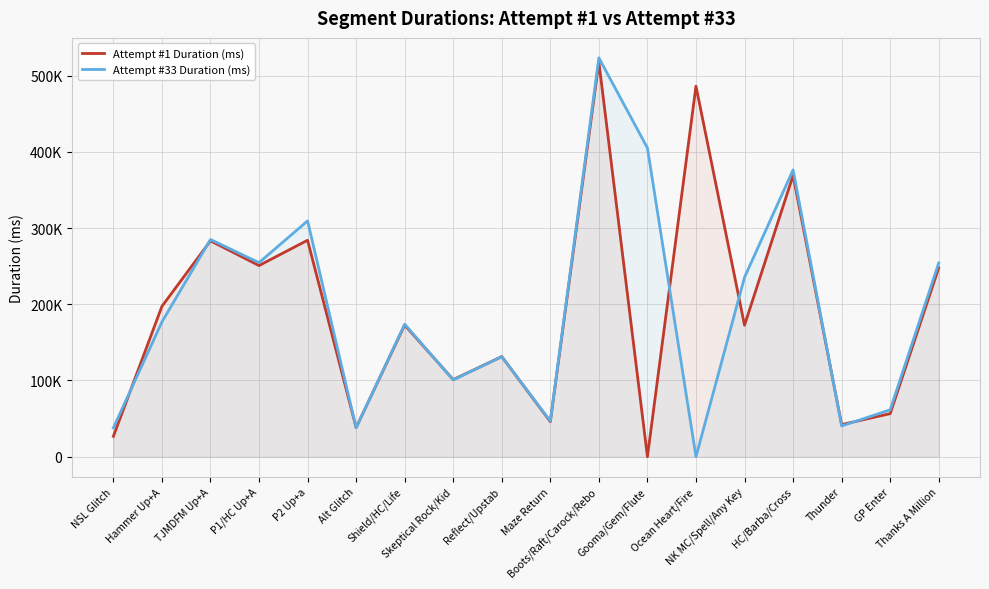

Does the chart display data point markers on the line(s)?

No